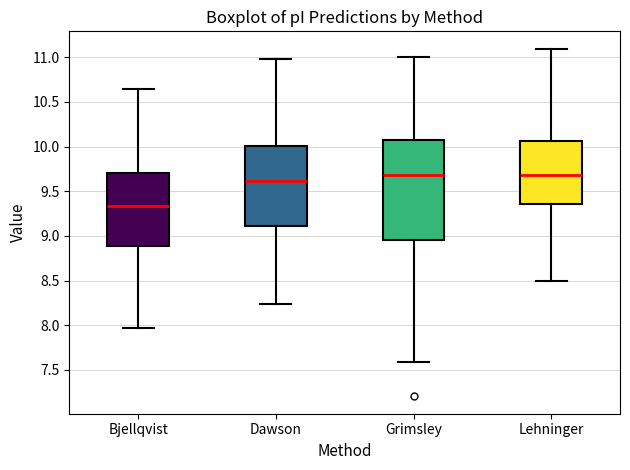

Reading left to right, read every box against the y-axis: the position of its median line, the range the box covers, and the ends of its whiskers. The values are not printed on the chart, so give them approximately, as read against the axis.

Bjellqvist: median 9.35, box 8.90 to 9.70, whiskers 7.95 to 10.65
Dawson: median 9.60, box 9.10 to 10.00, whiskers 8.25 to 11.00
Grimsley: median 9.70, box 8.95 to 10.05, whiskers 7.60 to 11.00
Lehninger: median 9.70, box 9.35 to 10.05, whiskers 8.50 to 11.10